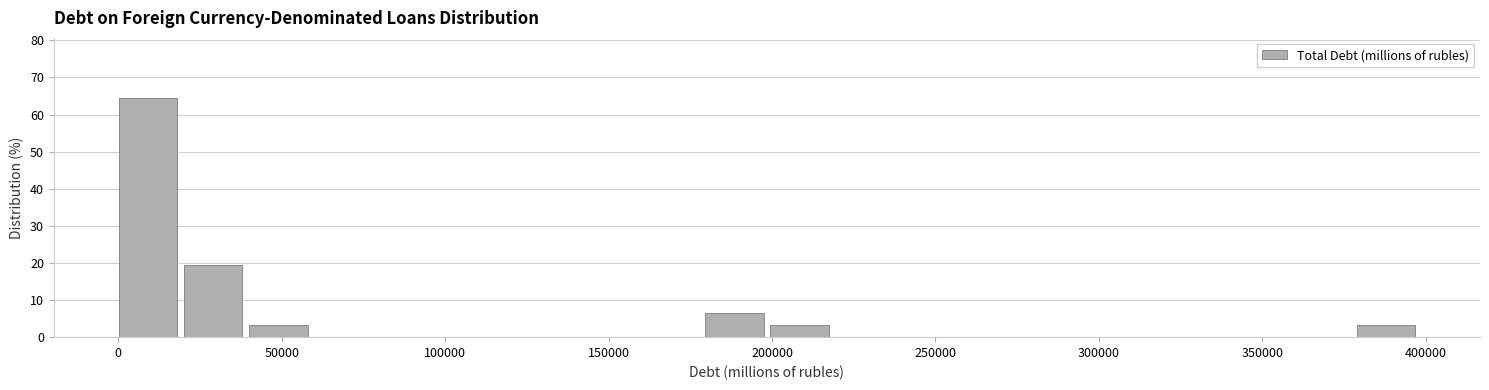

Read against the x-axis, roughly where is the centre of the tallest bar?

10000